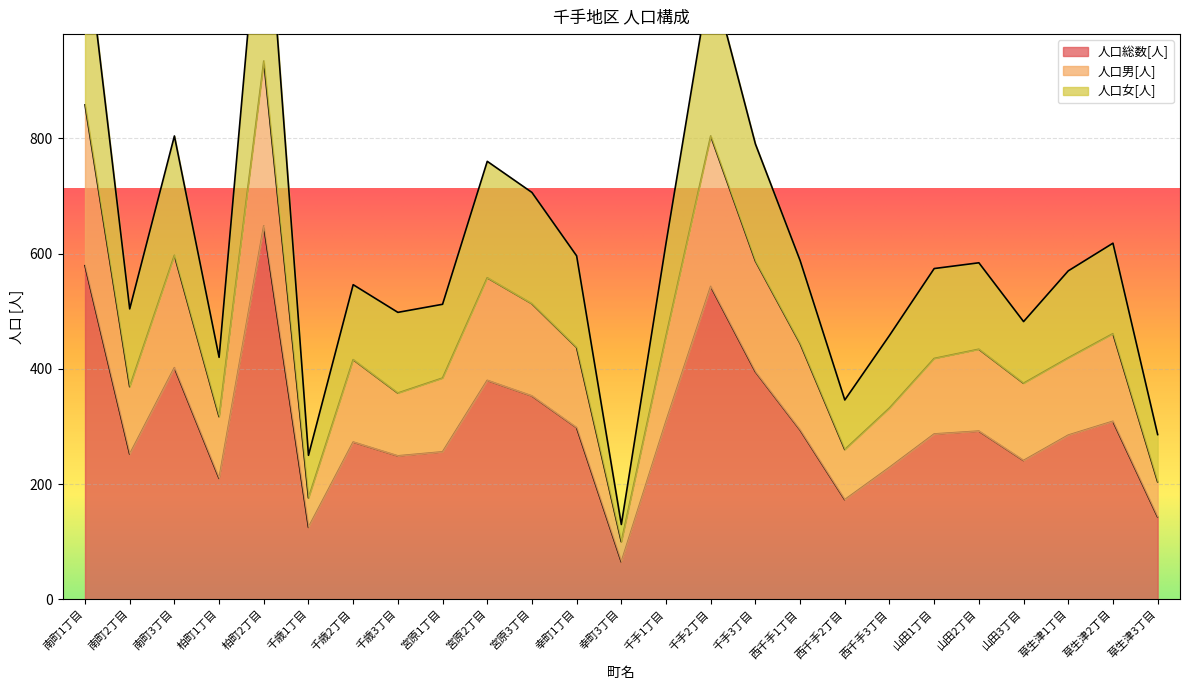

How many data points in 人口女[人] are above 574?

12